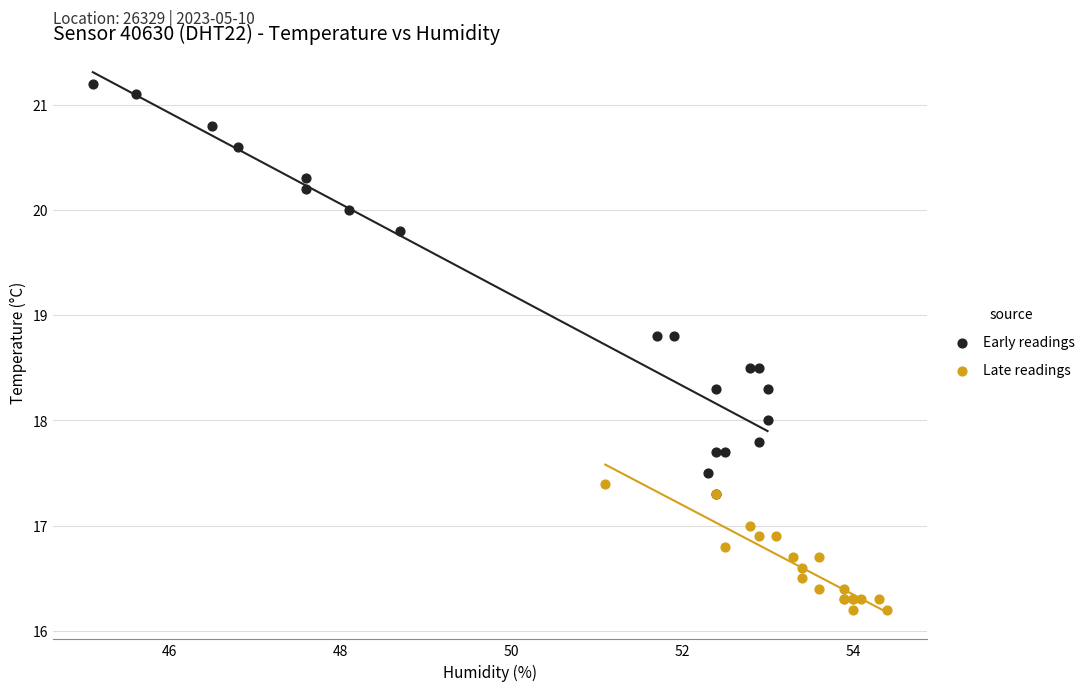

What are all the series names shown in the legend?

Early readings, Late readings